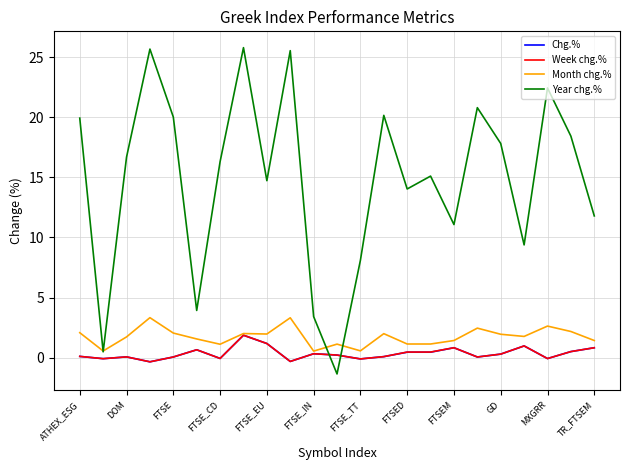

Which series has the largest total across all categories?

Year chg.%